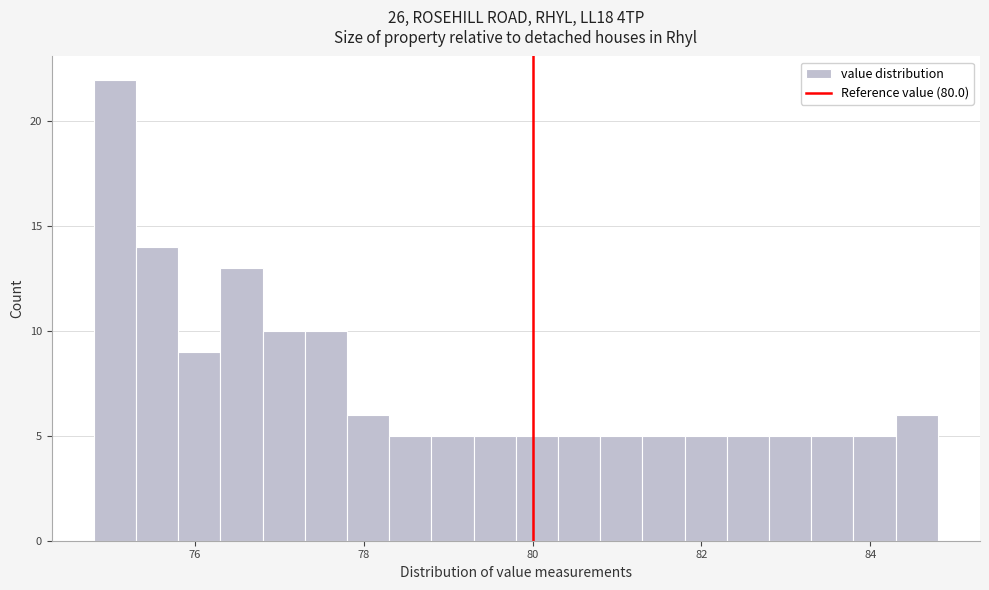

Read against the x-axis, roughly where is the centre of the tallest bar?

75.0